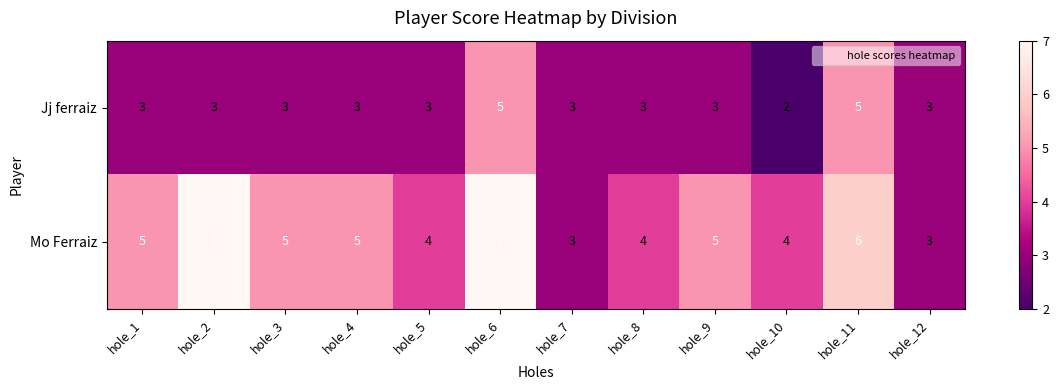

Rank the series by their maximum value, from highest to lowest.

Mo Ferraiz, Jj ferraiz